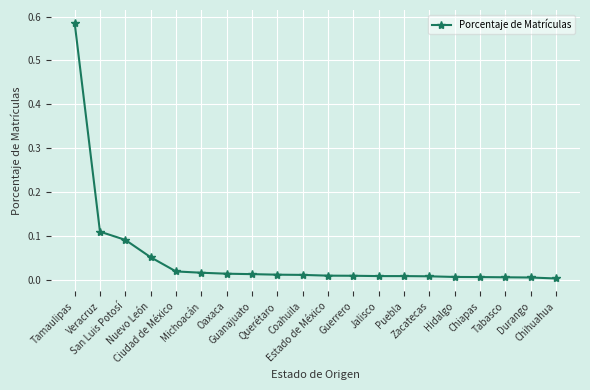

What is the difference between the second highest and minimum values?

0.1